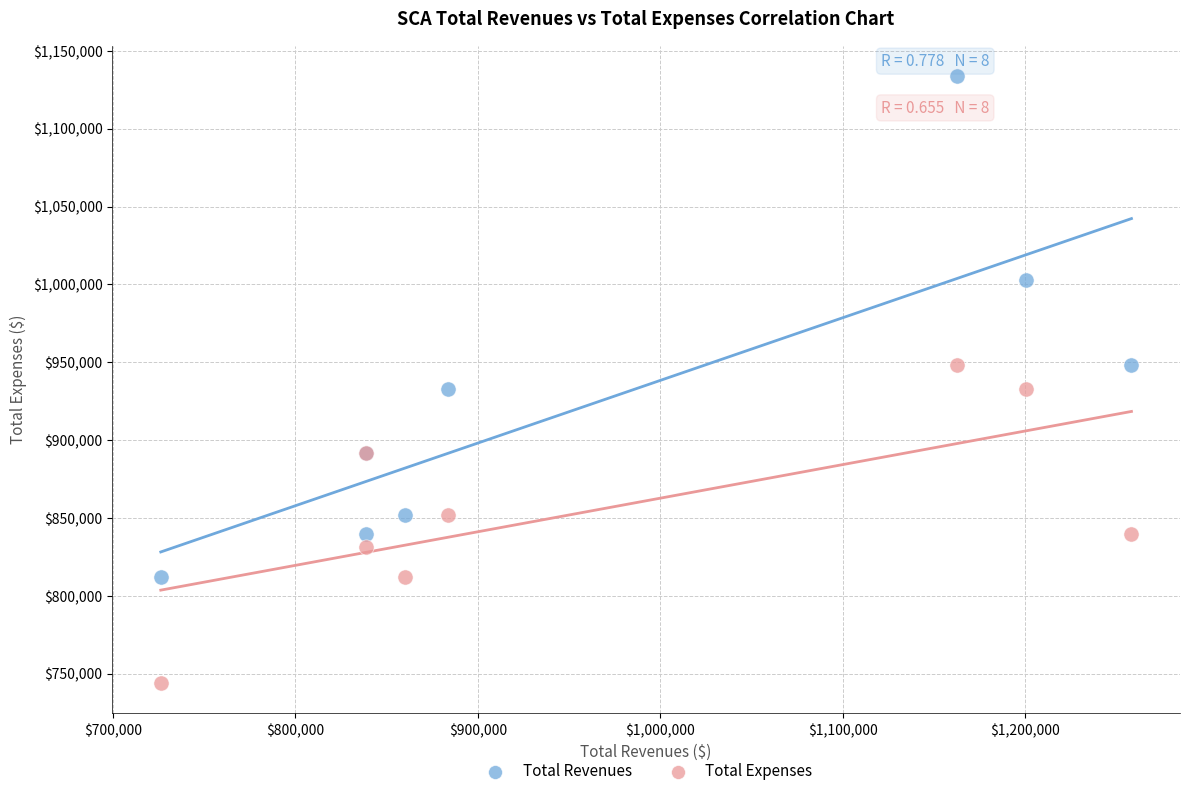

Which series has the widest spread of Y values?

Total Revenues